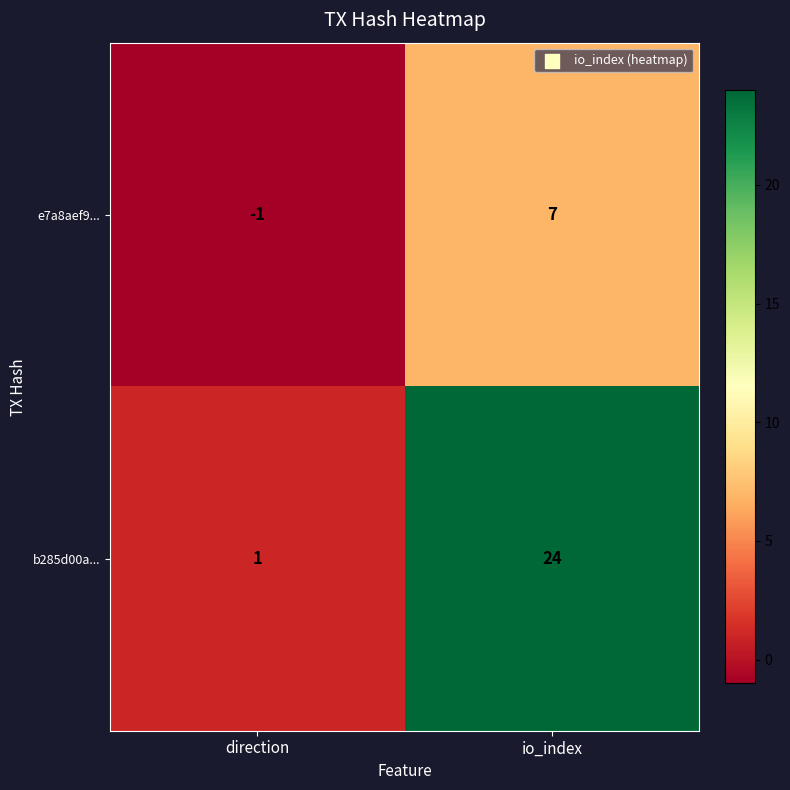

How many distinct data groups are displayed?

2